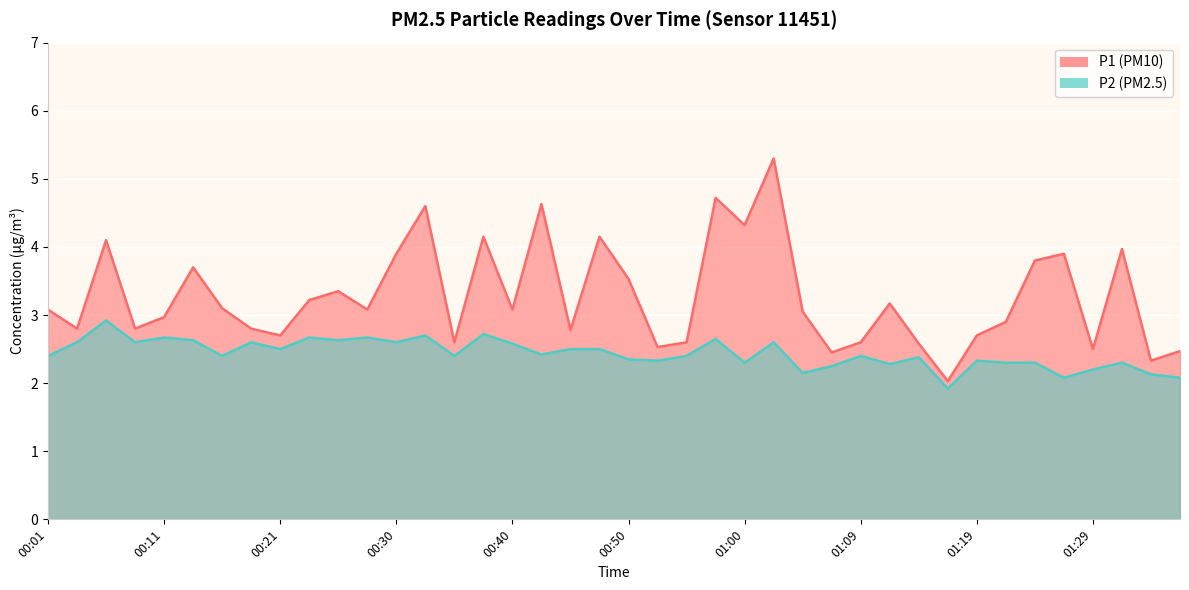

How many lines are shown in the chart?

2